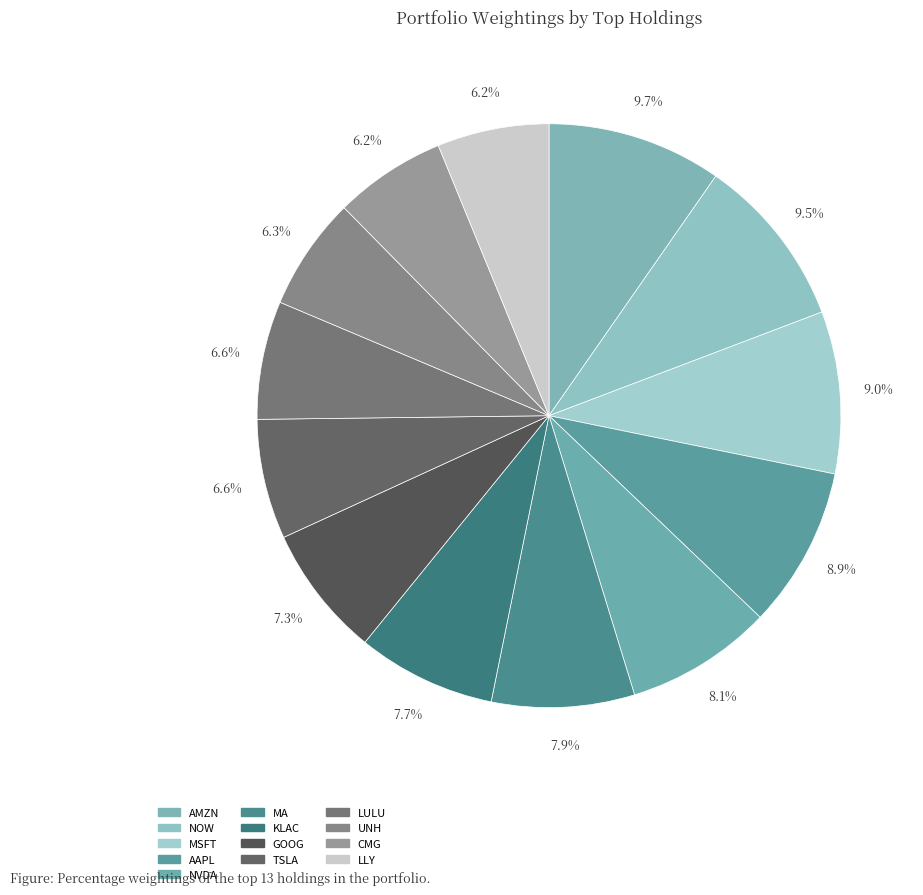

Does CMG account for over 50% of the chart?

No